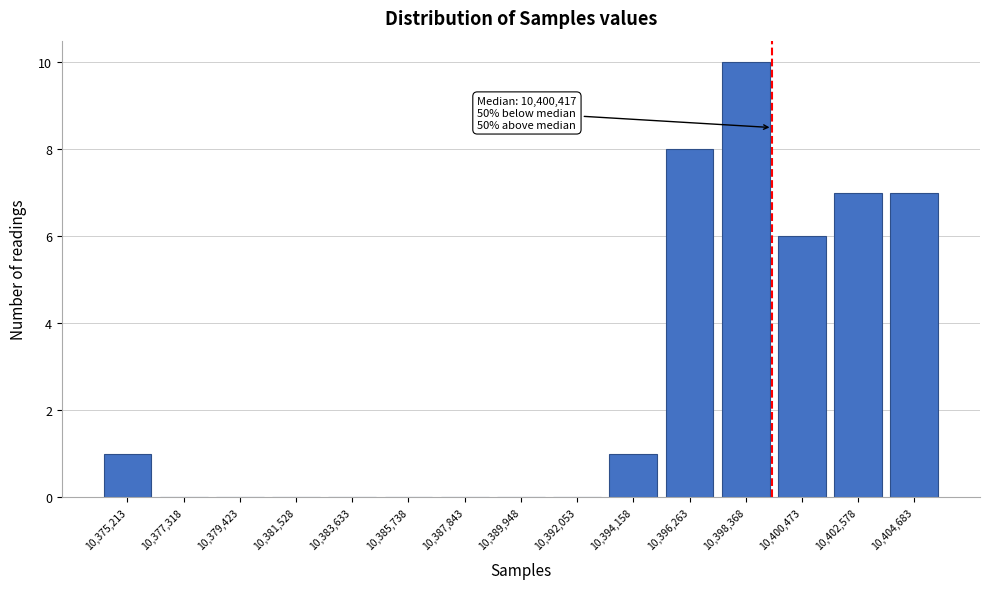

Reading left to right, what are all the values shown in this chart?

10,375,213=1	10,377,318=0	10,379,423=0	10,381,528=0	10,383,633=0	10,385,738=0	10,387,843=0	10,389,948=0	10,392,053=0	10,394,158=1	10,396,263=8	10,398,368=10	10,400,473=6	10,402,578=7	10,404,683=7